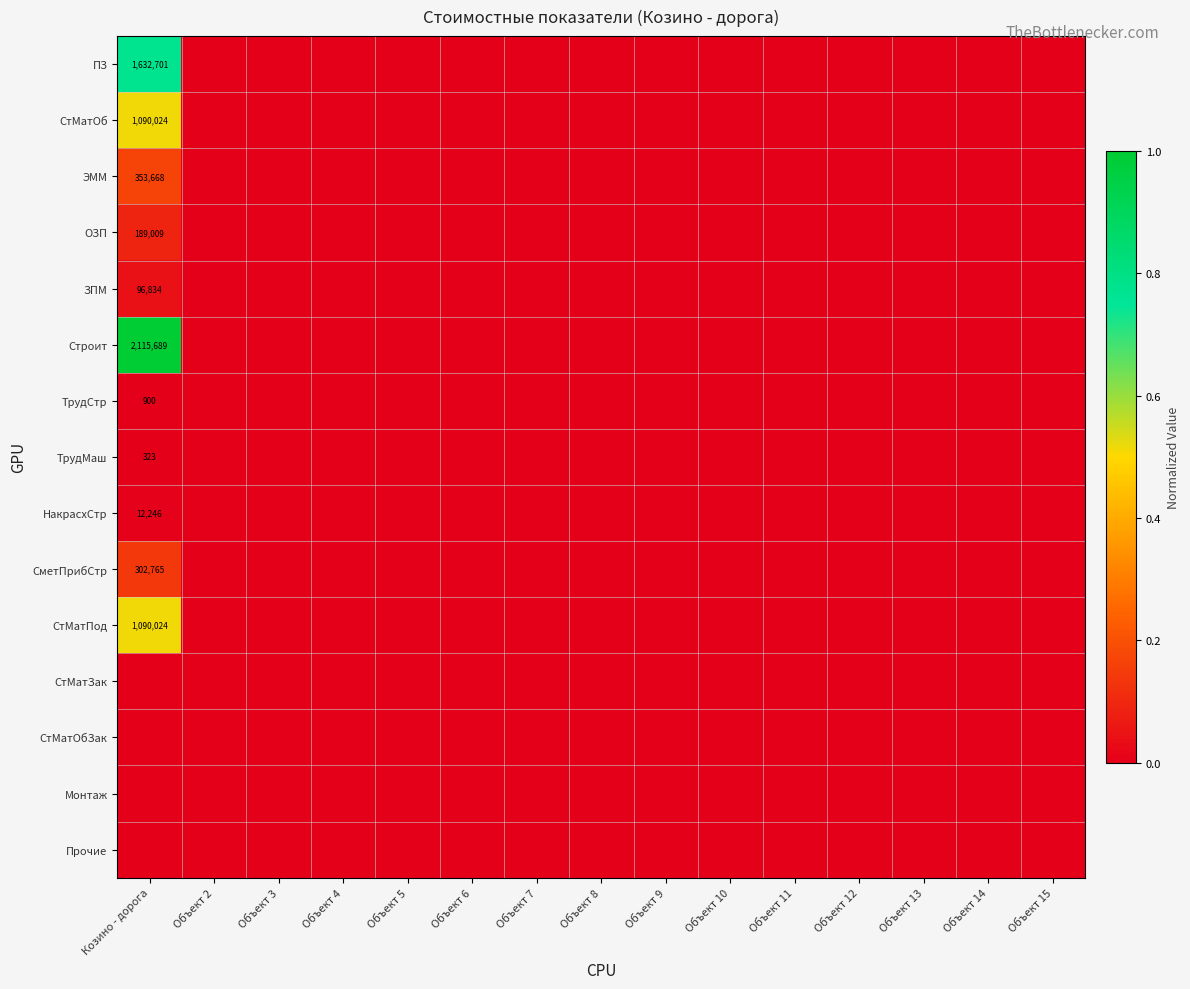

At which category is the sum across all series the highest?

Козино - дорога